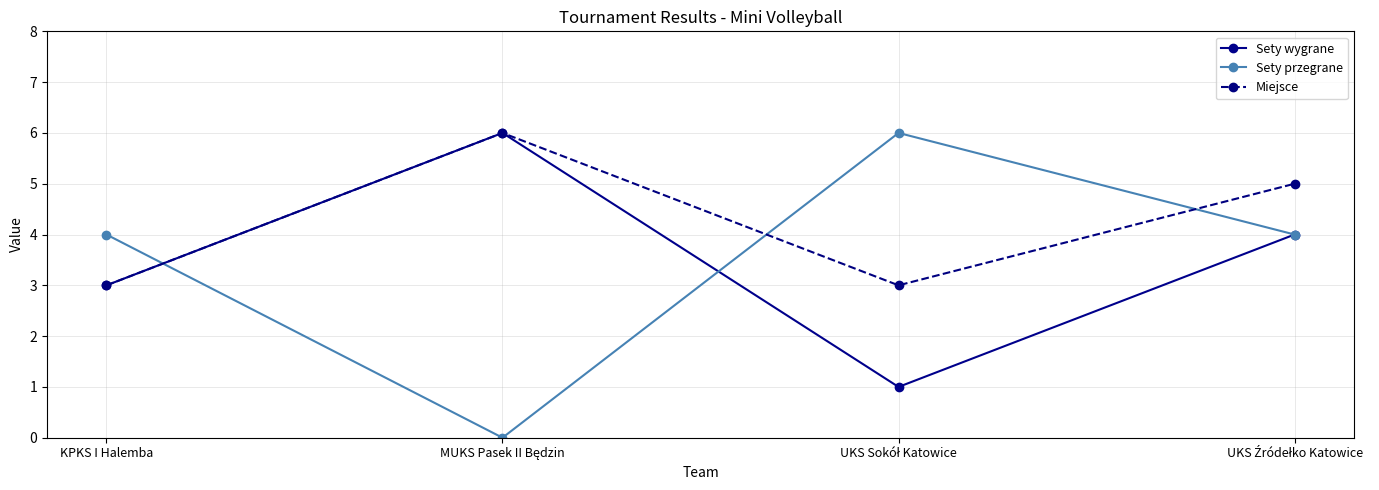

What is the sum of all Miejsce values?

17